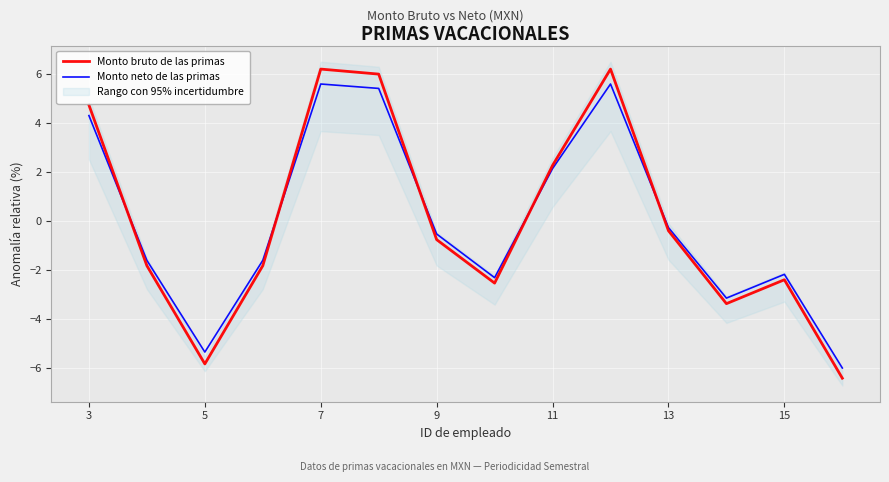

What is the value of the Monto bruto de las primas point at the 1st from the left?

4.7